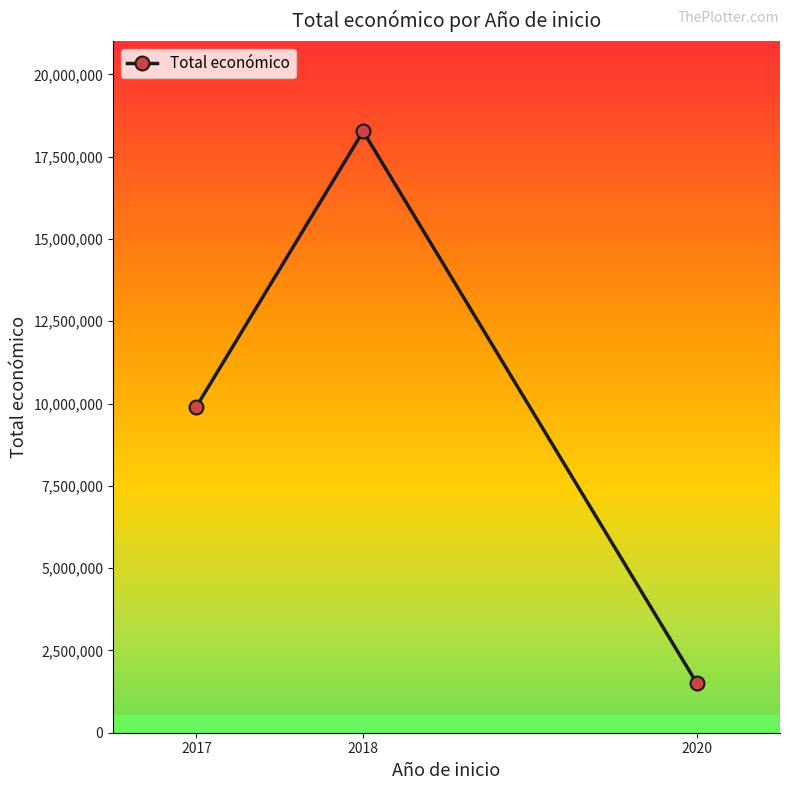

What is the value of the 3rd point from the left?

1513726